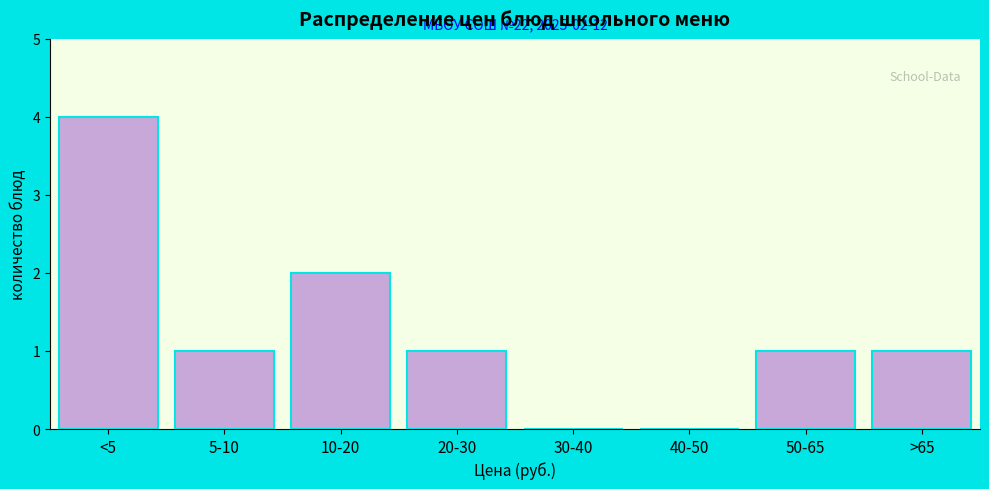

Reading left to right, what are all the values shown in this chart?

<5=4	5-10=1	10-20=2	20-30=1	30-40=0	40-50=0	50-65=1	>65=1